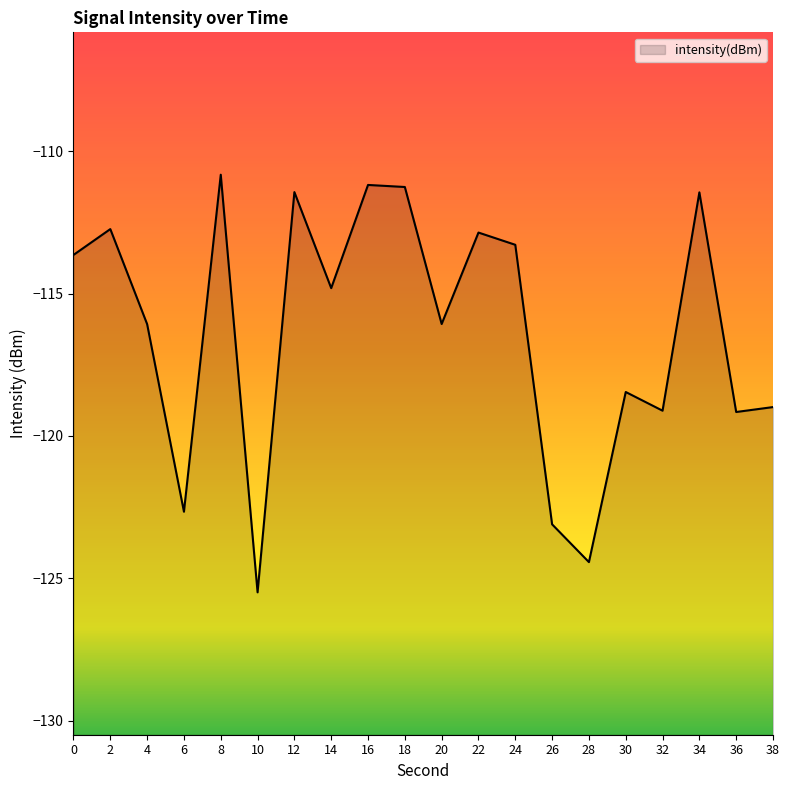

Count the number of values greater than -114.

9